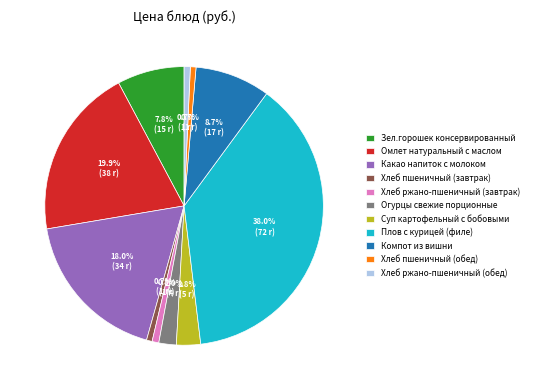

How many slices are in this pie chart?

11